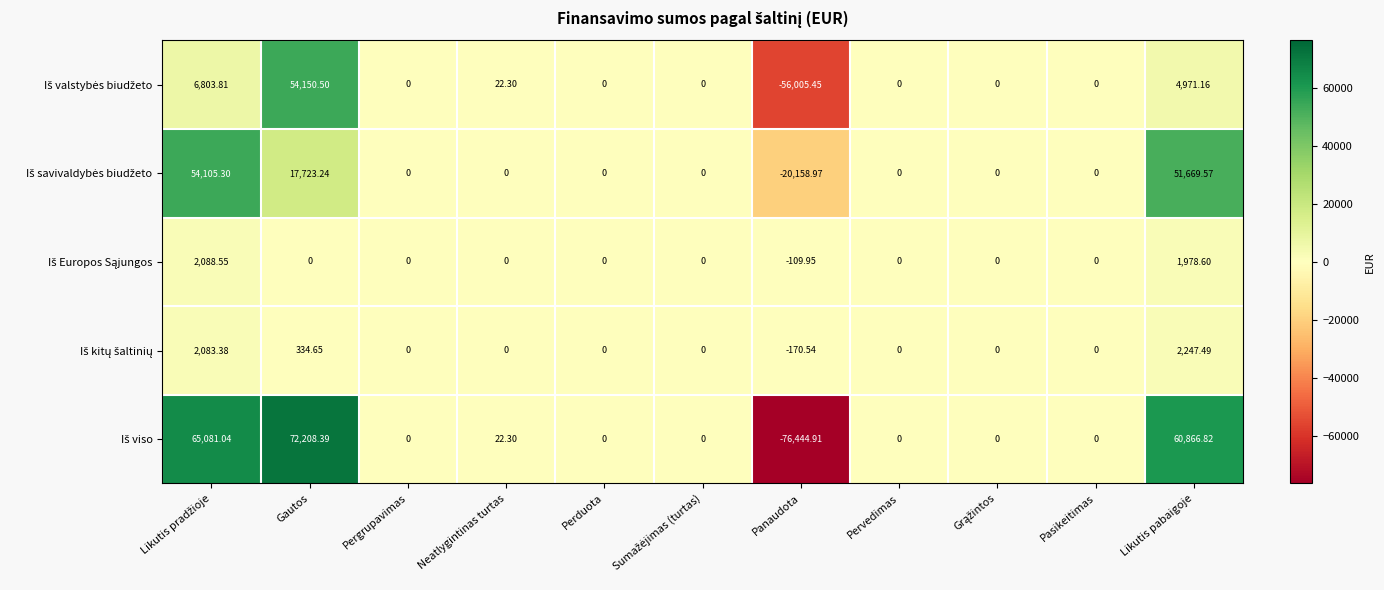

At which category is the sum across all series the highest?

Gautos